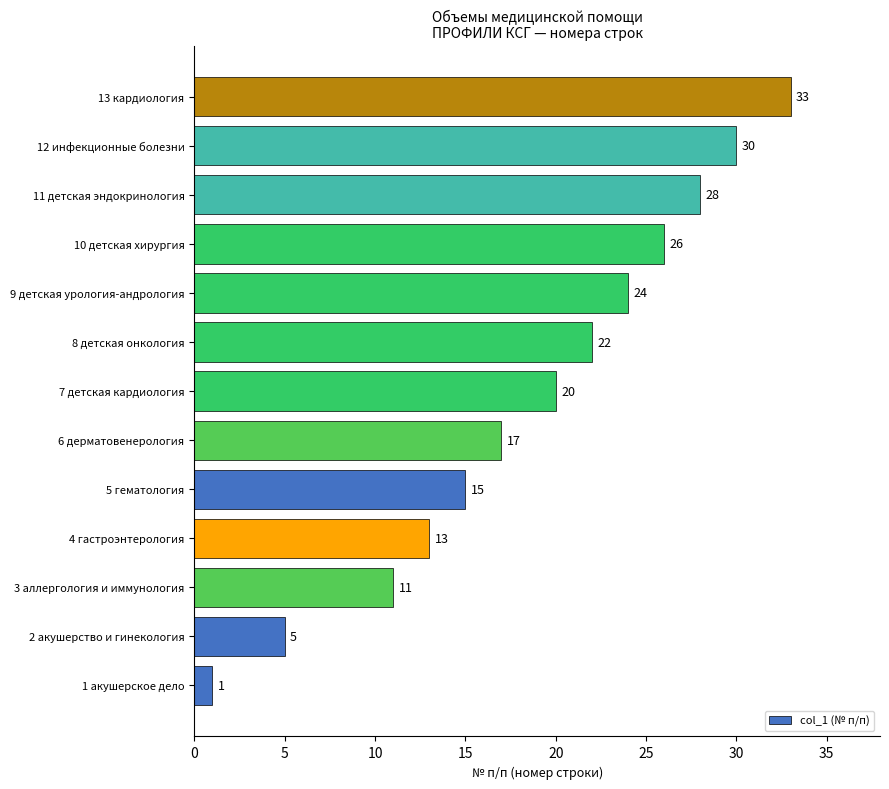

What is the difference between the maximum and minimum values?

32